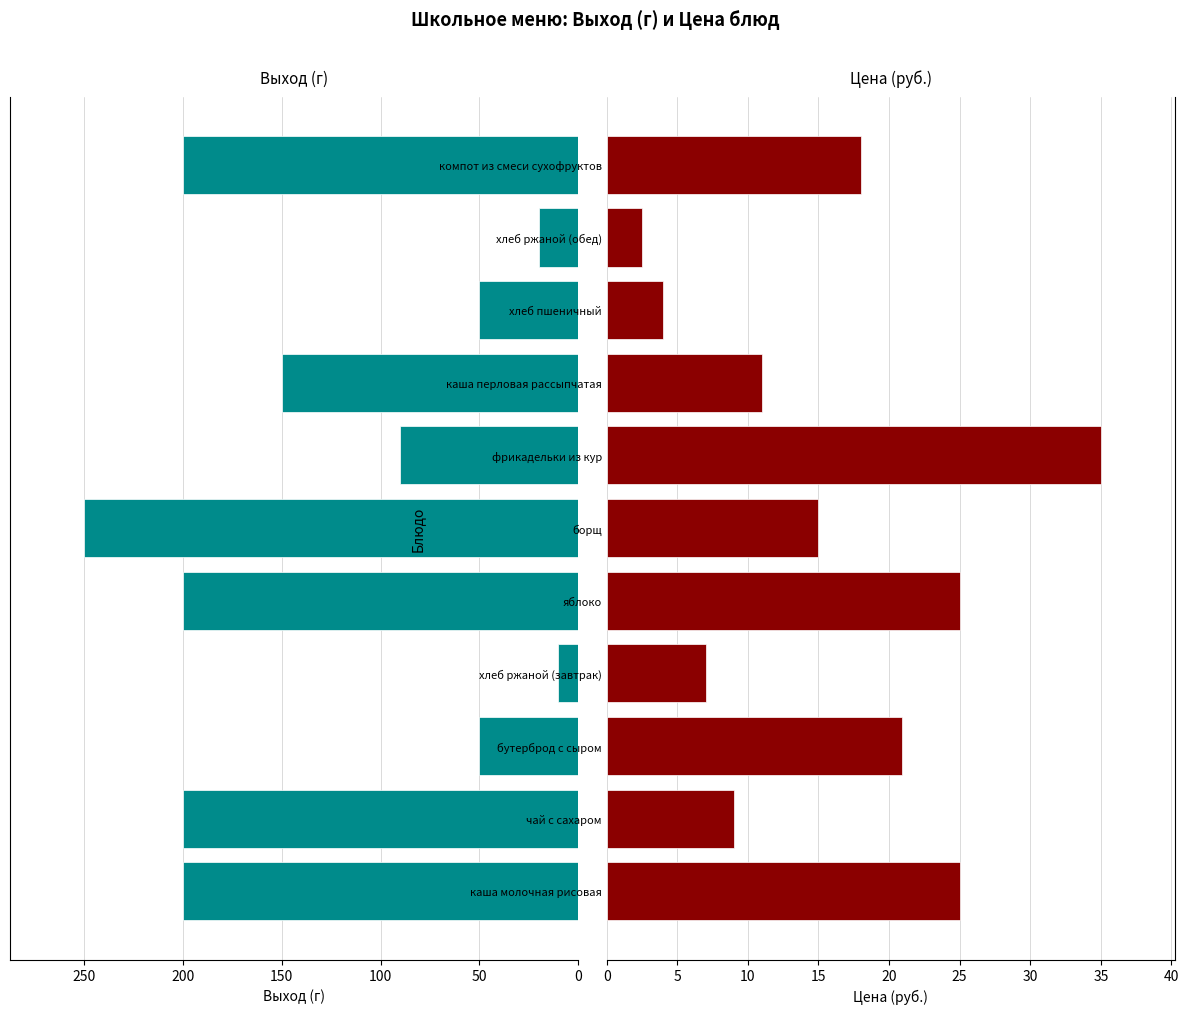

What is the sum of all Цена values?

172.4